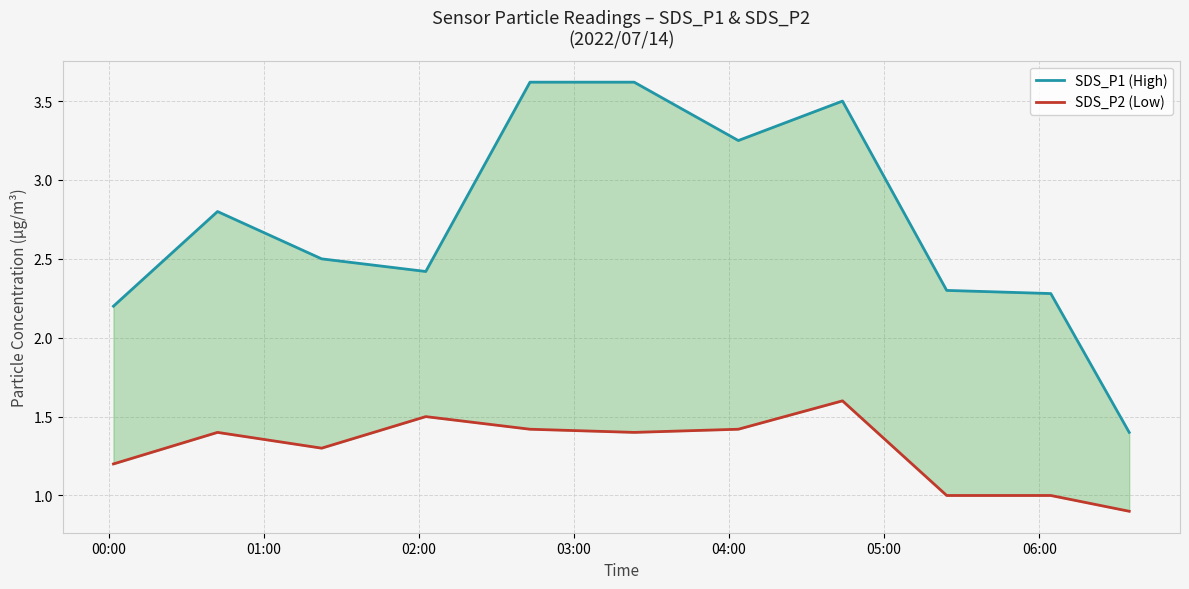

What is the minimum value for SDS_P2 (Low)?

0.9